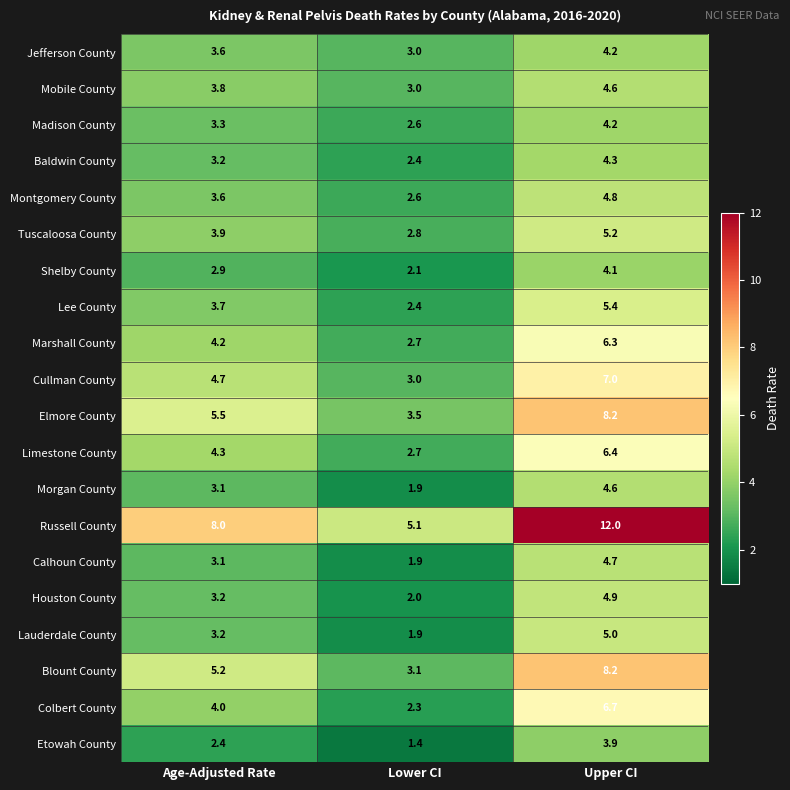

Which category has the lowest value across all series?

Lower CI